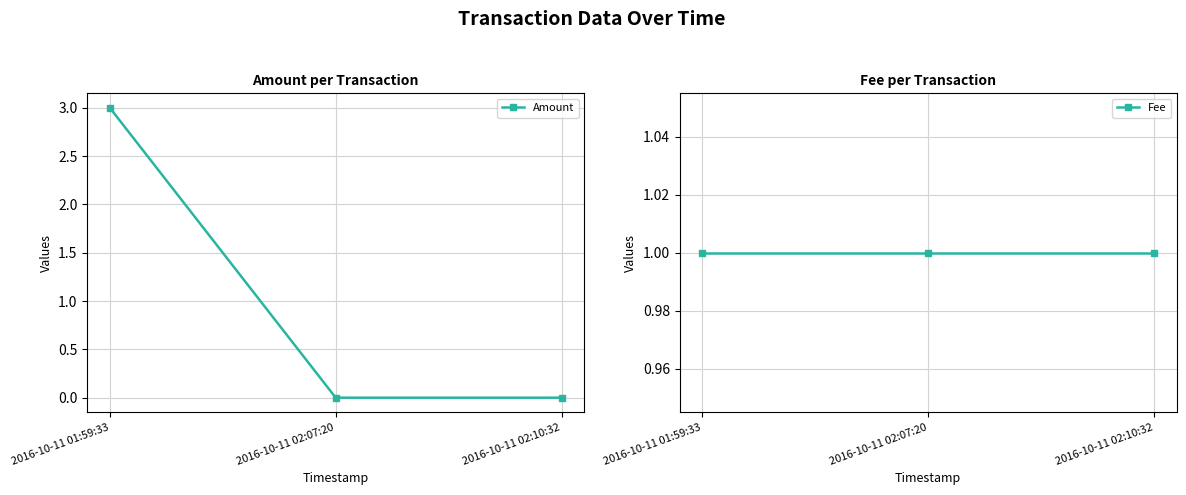

What is the total value across all series at 2016-10-11 02:07:20?

1